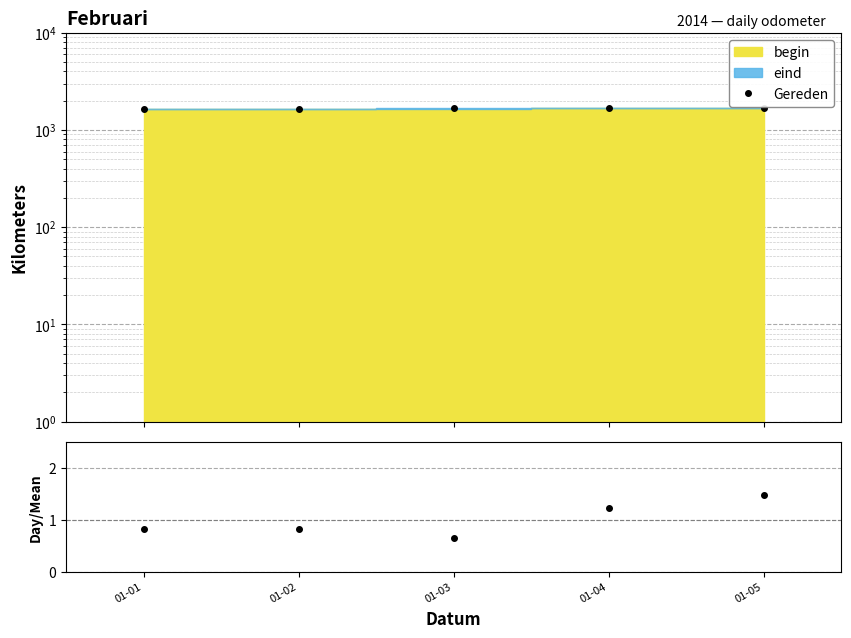

What is the minimum value for Gereden/mean?

0.7